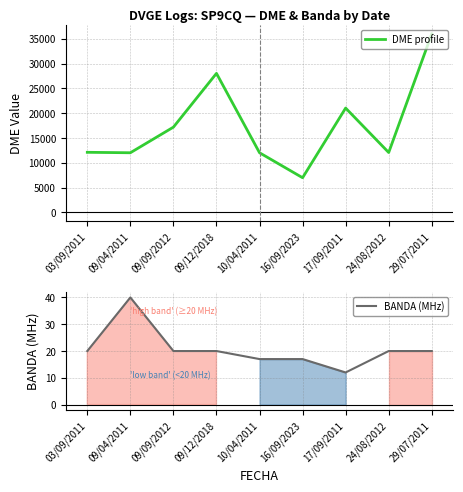

True or false: DME profile has a value of 3434 at 09/04/2011.

False